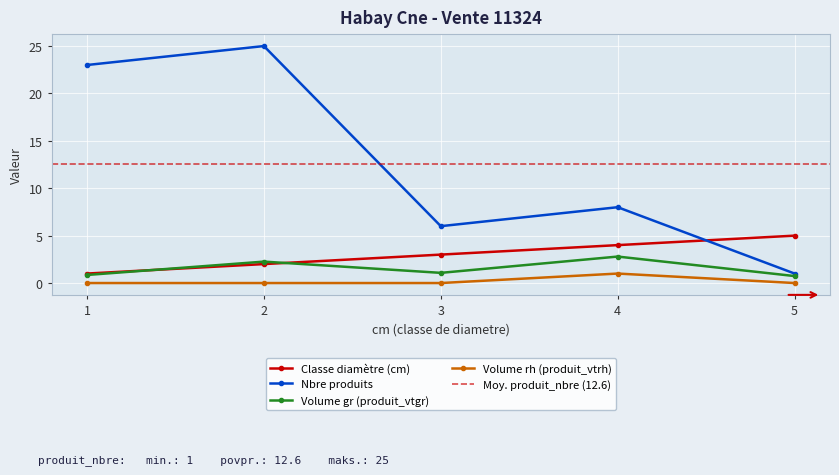

Reading left to right, extract all data points from this chart.

cm: 1=1.0	2=2.0	3=3.0	4=4.0	5=5.0
produit_nbre: 1=23.0	2=25.0	3=6.0	4=8.0	5=1.0
produit_vtgr: 1=0.9	2=2.3	3=1.1	4=2.8	5=0.7
produit_vtrh: 1=0.0	2=0.0	3=0.0	4=1.0	5=0.0